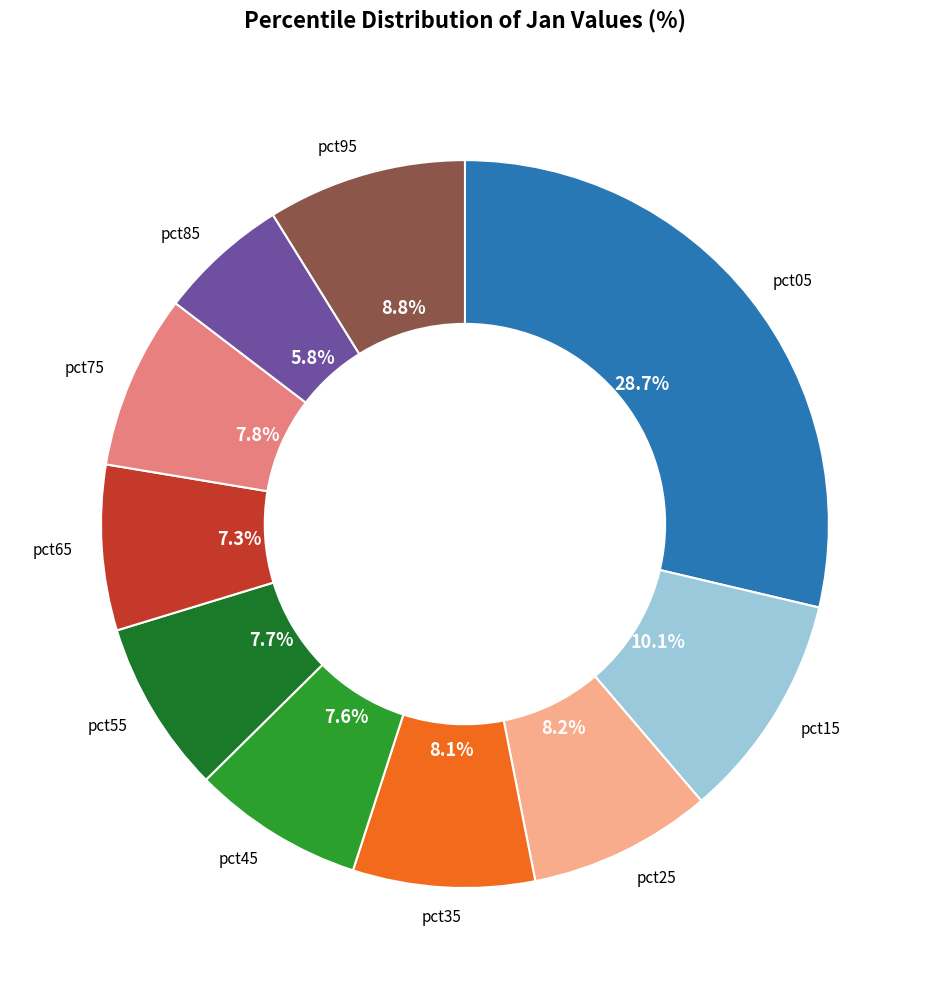

What percentage is the pct75 slice, to the nearest percent?

8%